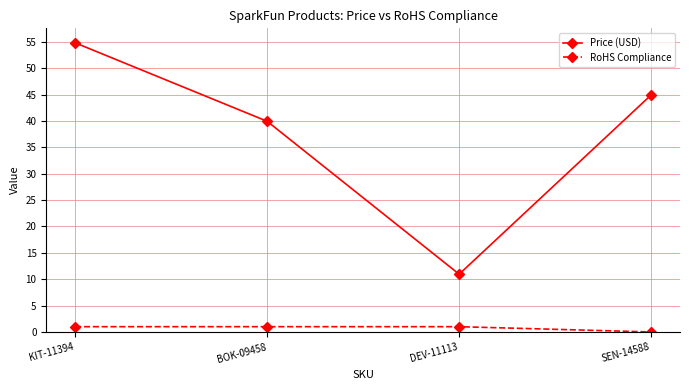

List the series in order of their overall mean, lowest first.

RoHS Compliance, Price (USD)